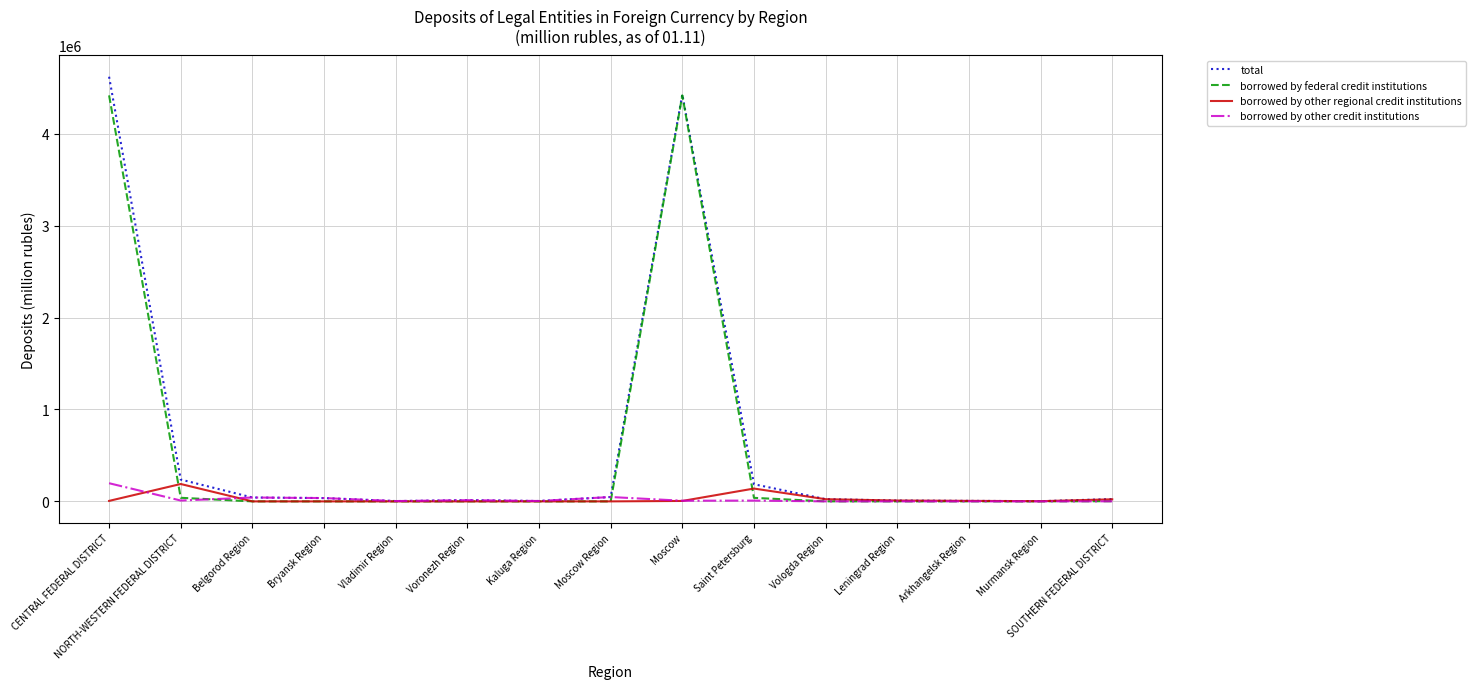

The value of borrowed by federal credit institutions at CENTRAL FEDERAL DISTRICT is 7201687. True or false?

False